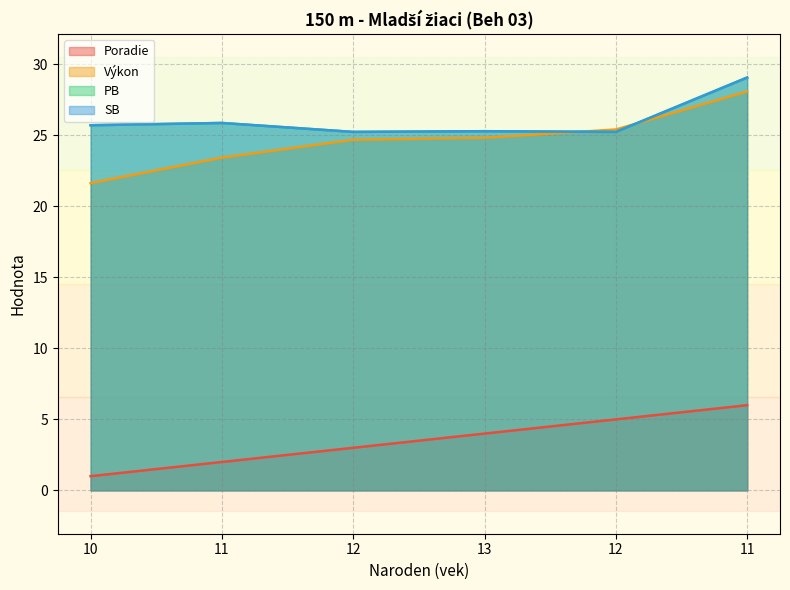

List the labels in order of Poradie value, smallest first.

10, 11, 12, 13, 12, 11